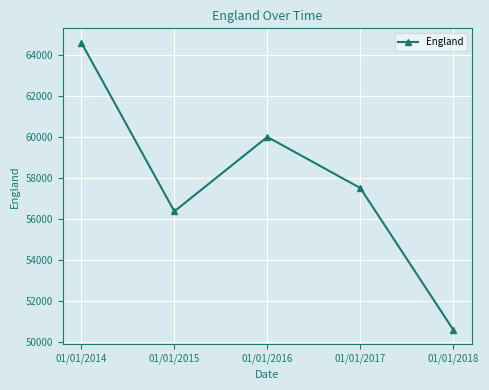

Read the value at 01/01/2016, to the nearest 10.

59990